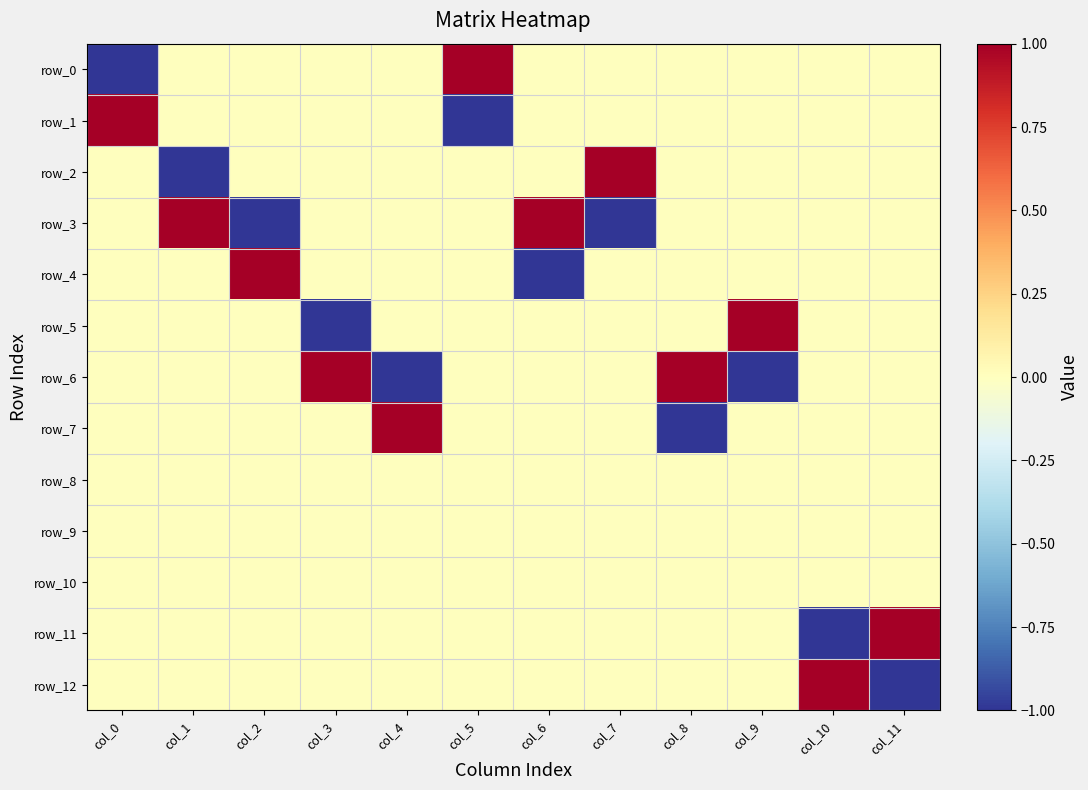

What is the lowest value of the row_1 series?

-1